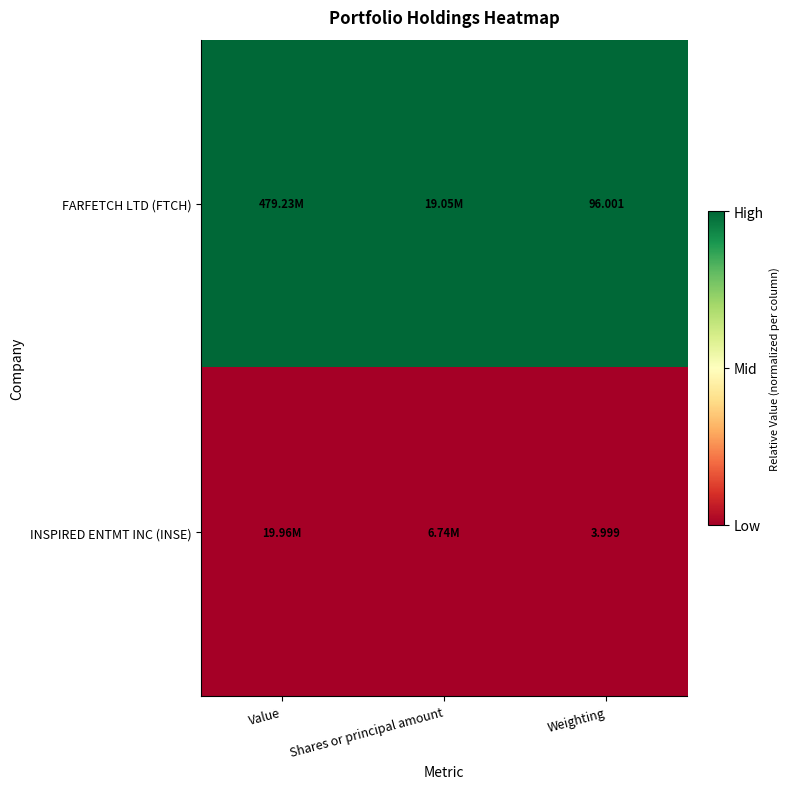

What is the spread (max minus min) of values at Weighting?

92.0